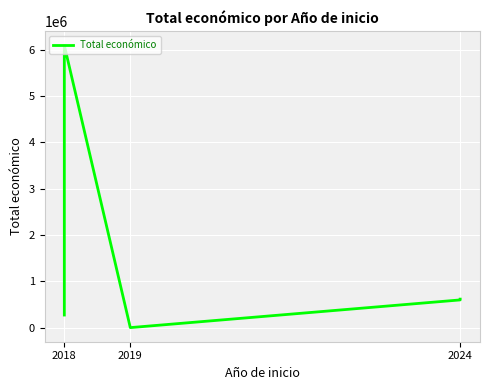

What is the change in value from 2018 to 2024?

-5499032